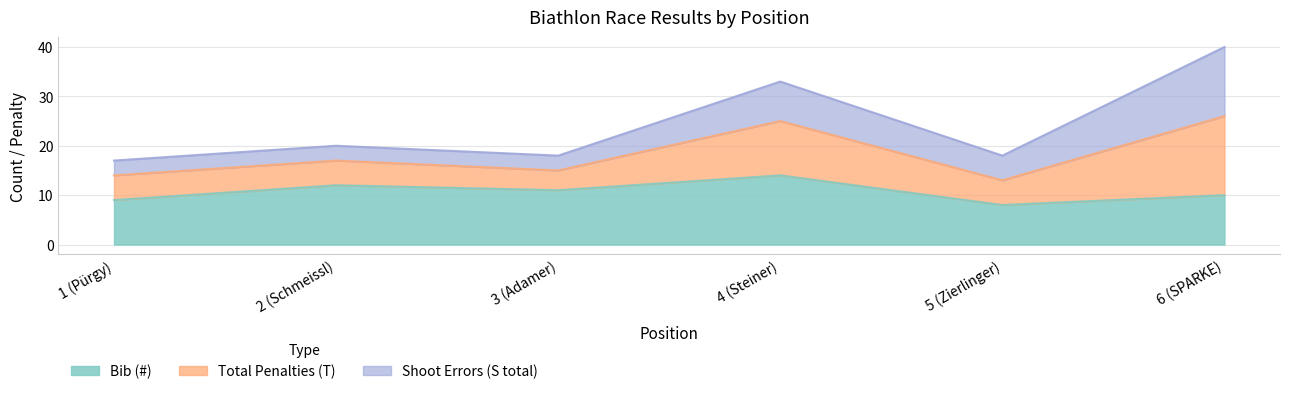

The value of Bib (#) at 1 (Pürgy) is 9. True or false?

True